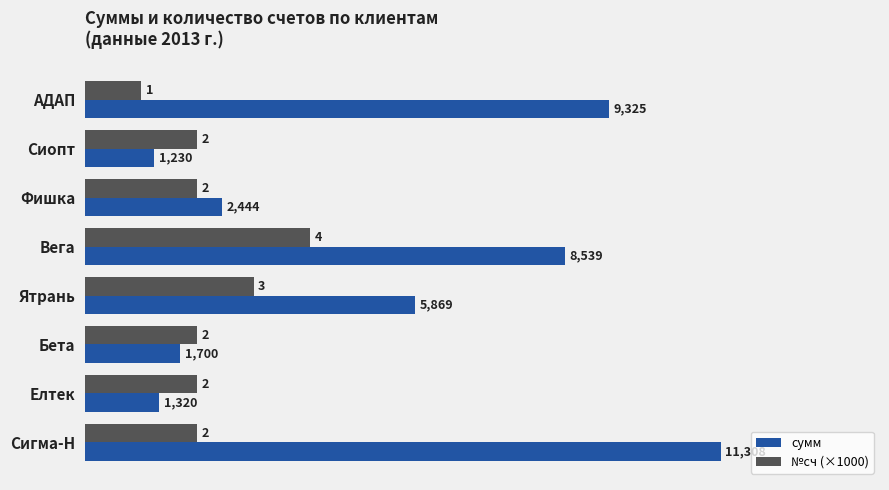

Rank the series by their maximum value, from lowest to highest.

№сч (×1000), сумм